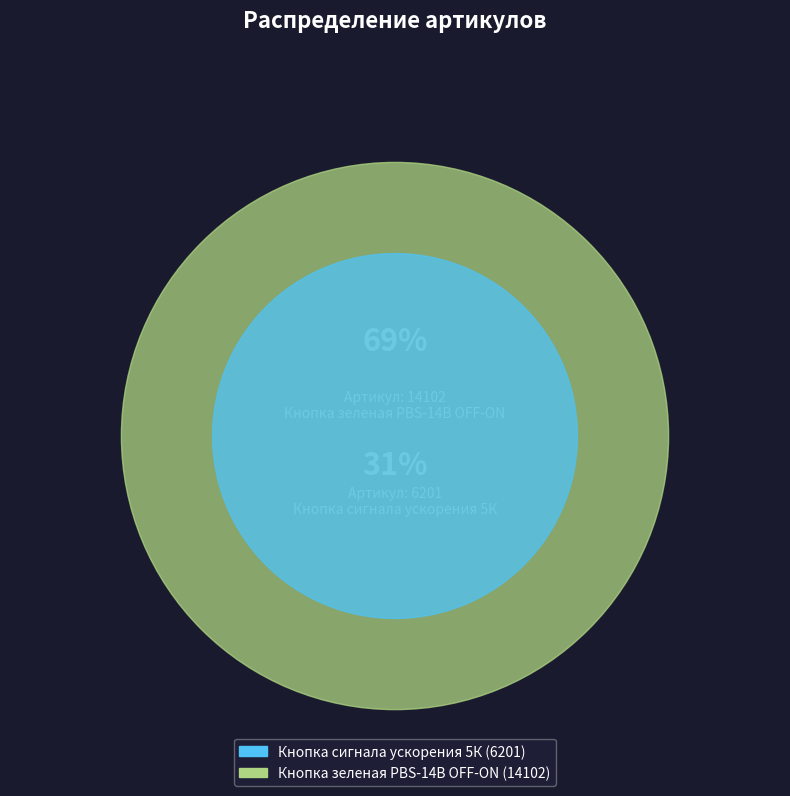

Is it true that Кнопка сигнала ускорения 5К is 41% of the pie?

False